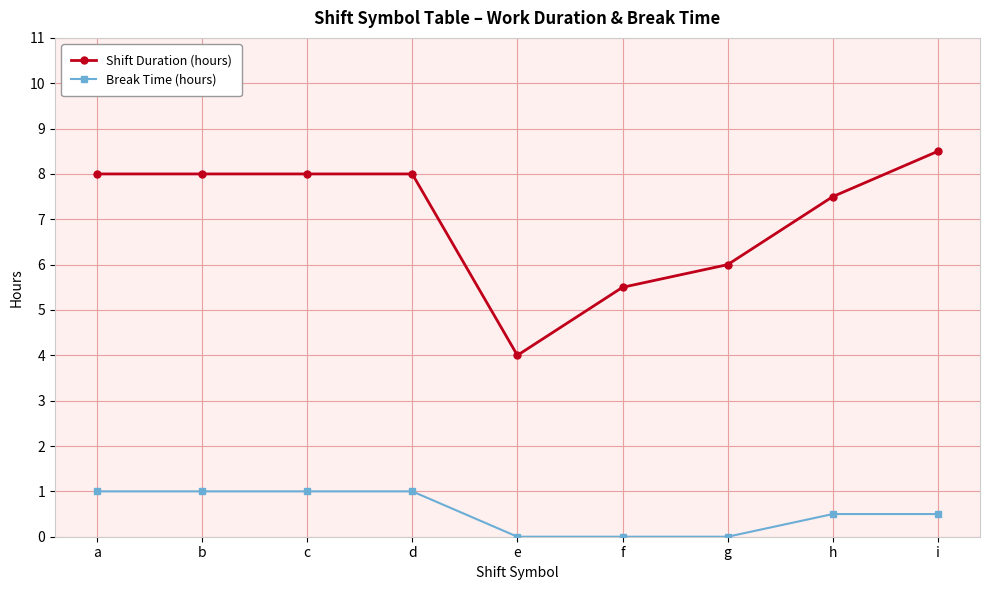

What is the difference between the highest and lowest values at a?

7.0